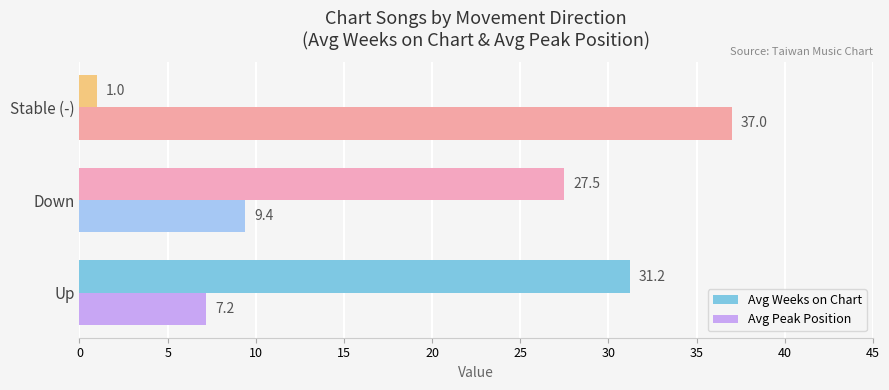

Where is Avg Weeks on Chart nearest to the value 16?

Down